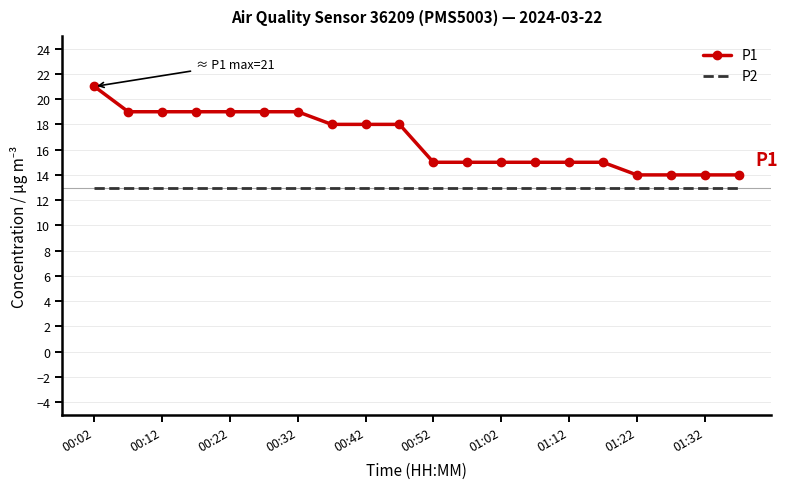

Reading right to left, extract all data points from this chart.

P1: 14	14	14	14	15	15	15	15	15	15	18	18	18	19	19	19	19	19	19	21
P2: 13	13	13	13	13	13	13	13	13	13	13	13	13	13	13	13	13	13	13	13